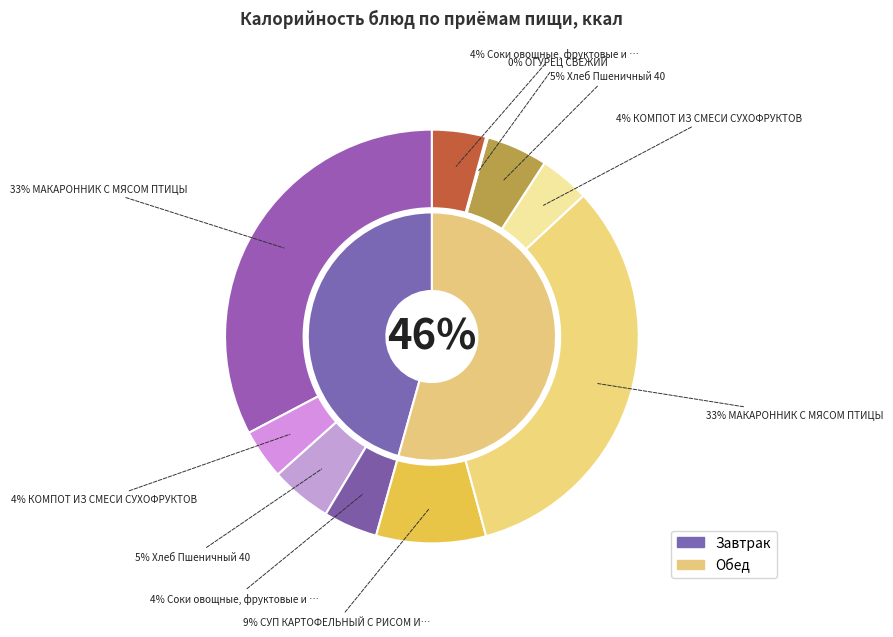

Is it true that СУП КАРТОФЕЛЬНЫЙ С РИСОМ И КУРИЦЕЙ is 1% of the pie?

False